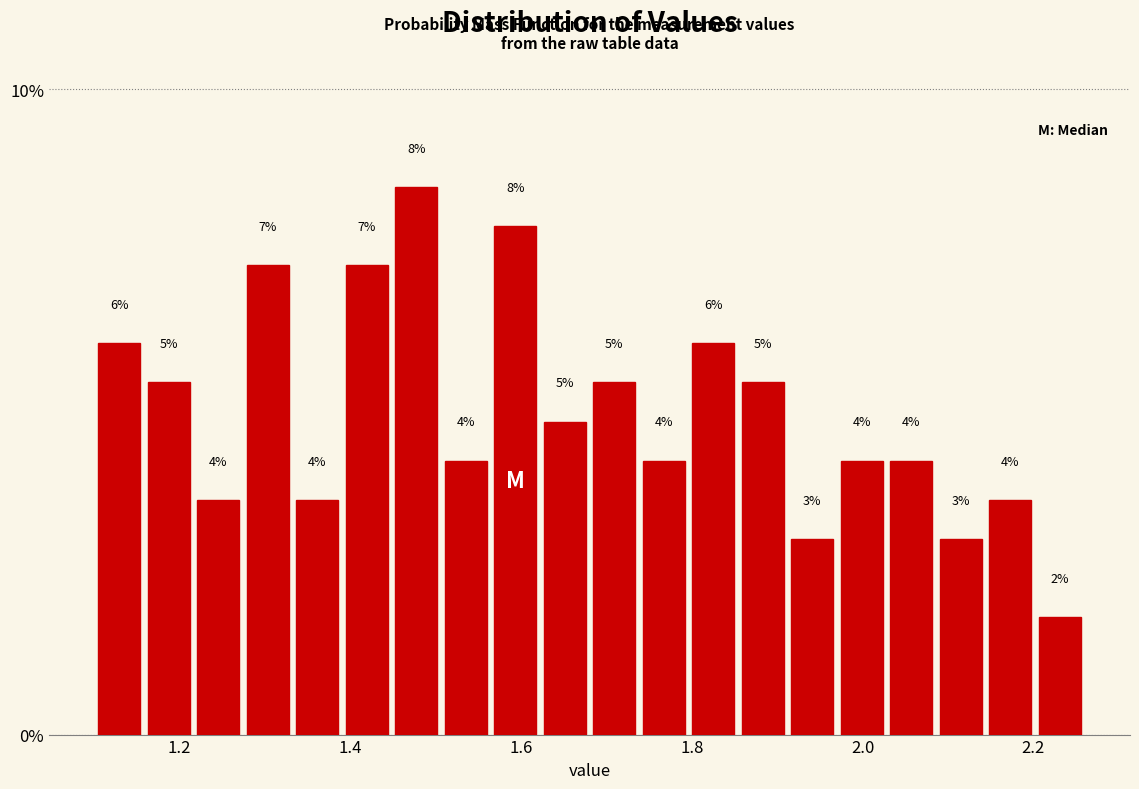

Around what value on the x-axis is the tallest bar? Give the approximate position of its centre, as read against the axis.

1.48